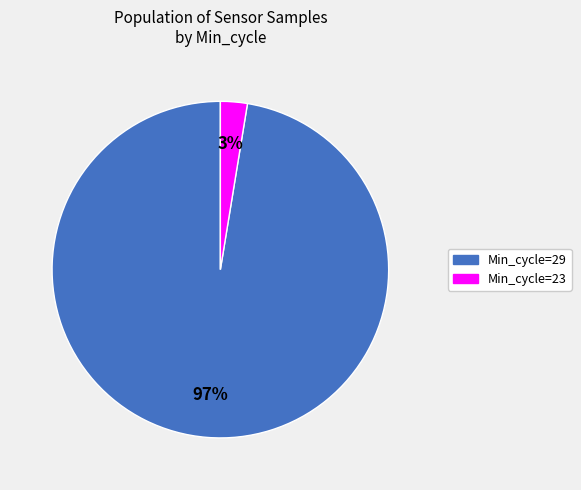

Is there a majority slice in this chart?

Yes